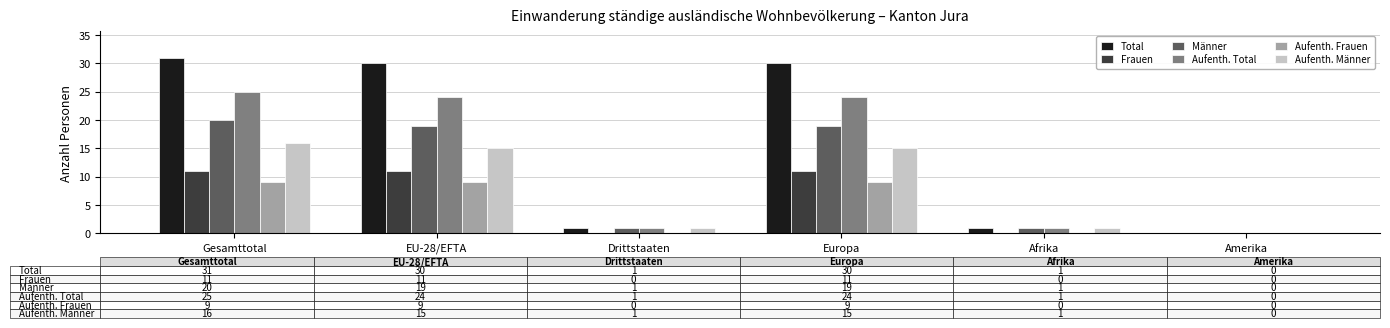

Reading left to right, what are all the values shown in this chart?

Total: 31	30	1	30	1	0
Frauen: 11	11	0	11	0	0
Männer: 20	19	1	19	1	0
Aufenth. Total: 25	24	1	24	1	0
Aufenth. Frauen: 9	9	0	9	0	0
Aufenth. Männer: 16	15	1	15	1	0